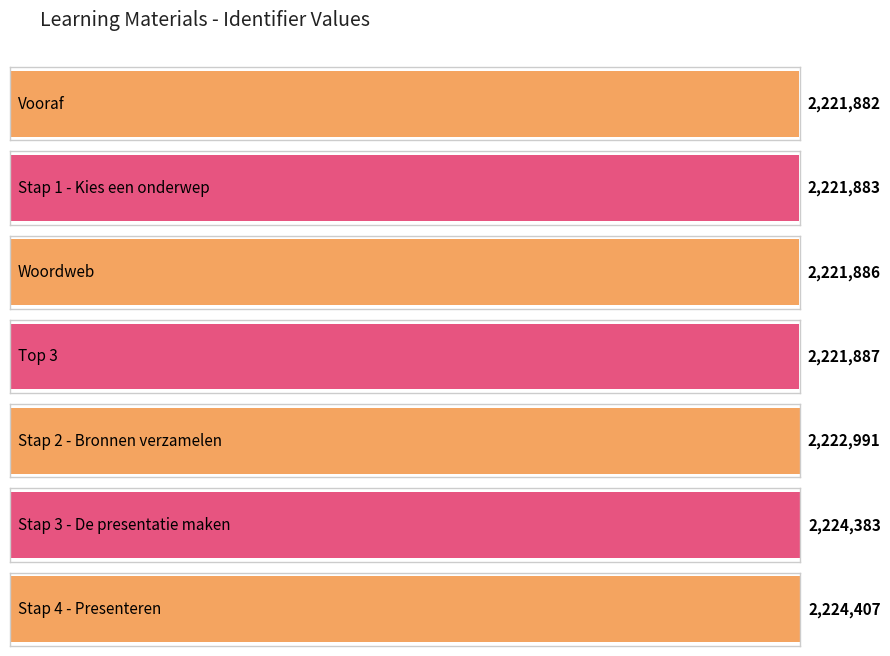

Rank the categories by value from highest to lowest.

Stap 4 - Presenteren, Stap 3 - De presentatie maken, Stap 2 - Bronnen verzamelen, Top 3, Woordweb, Stap 1 - Kies een onderwep, Vooraf